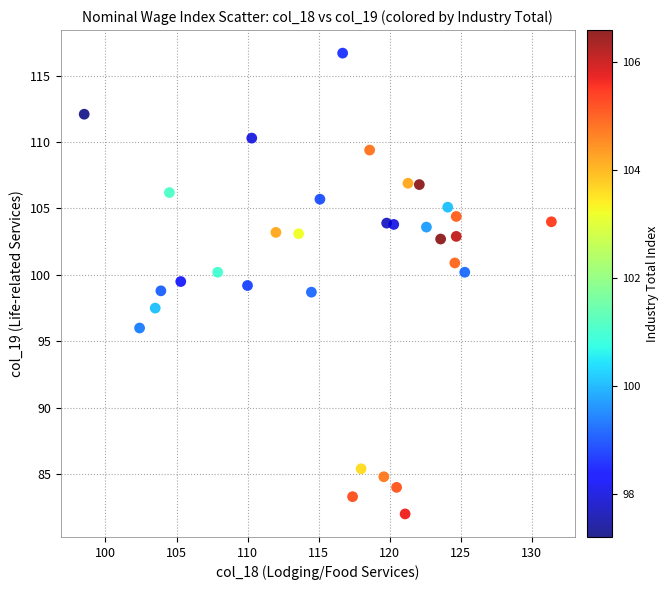

What is the range of X values (max minus min)?

32.9